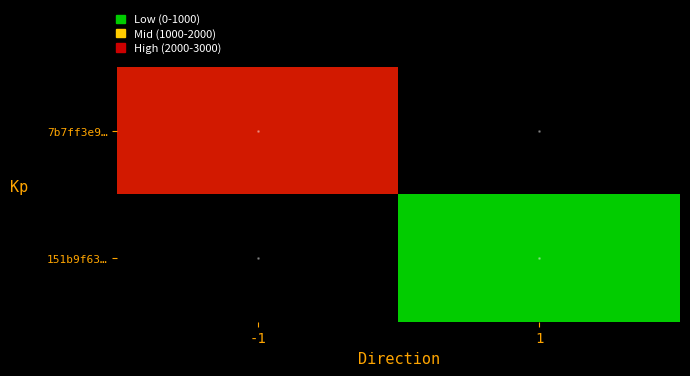

How many categories are shown in the chart?

2